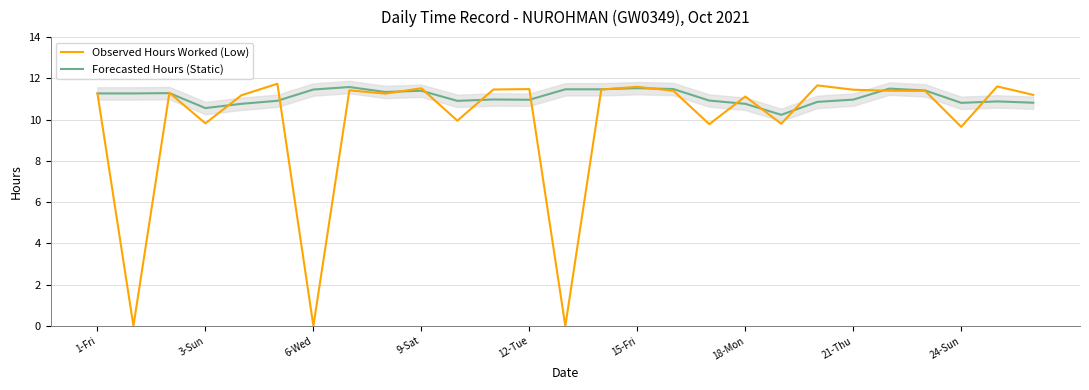

Is it true that Forecasted Hours (Static) equals 11.5 at 6-Wed?

True